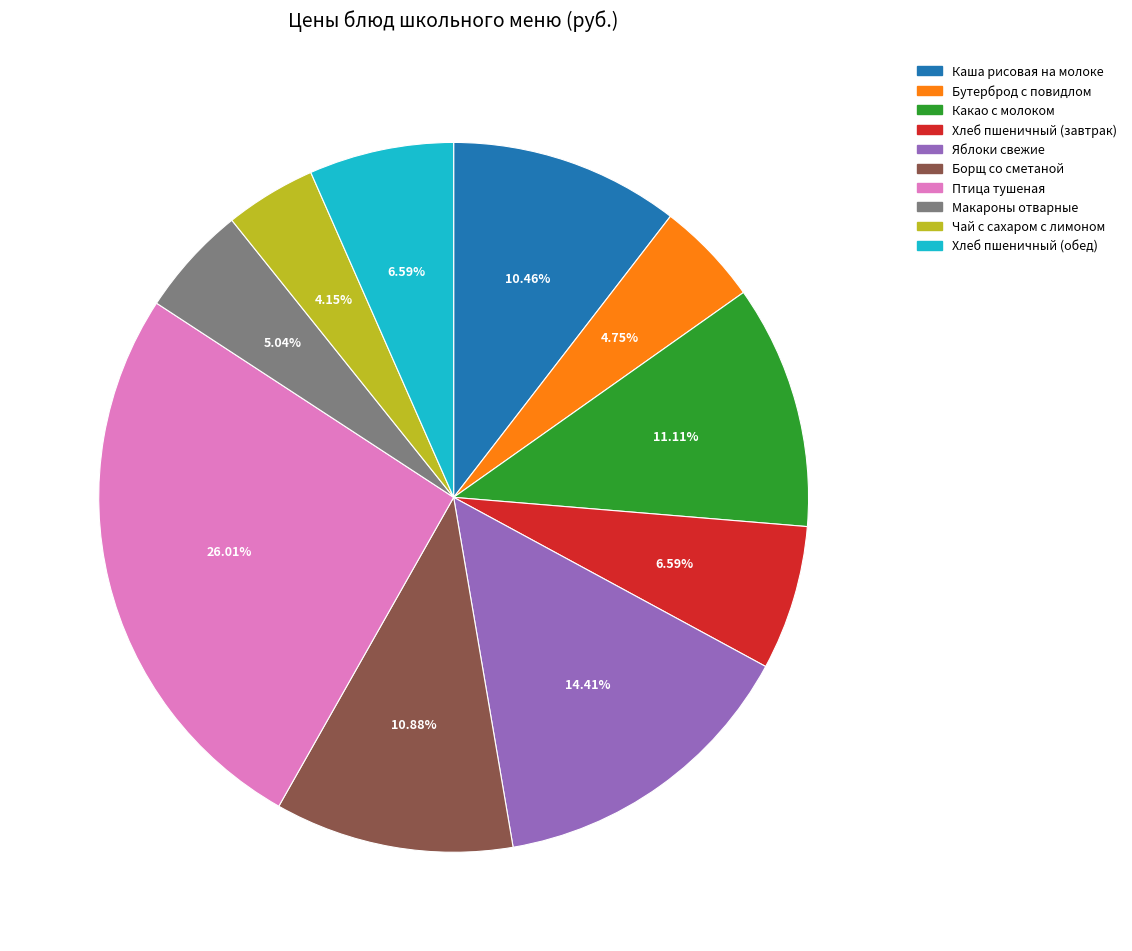

Combined, do Макароны отварные and Птица тушеная account for over 50%?

No